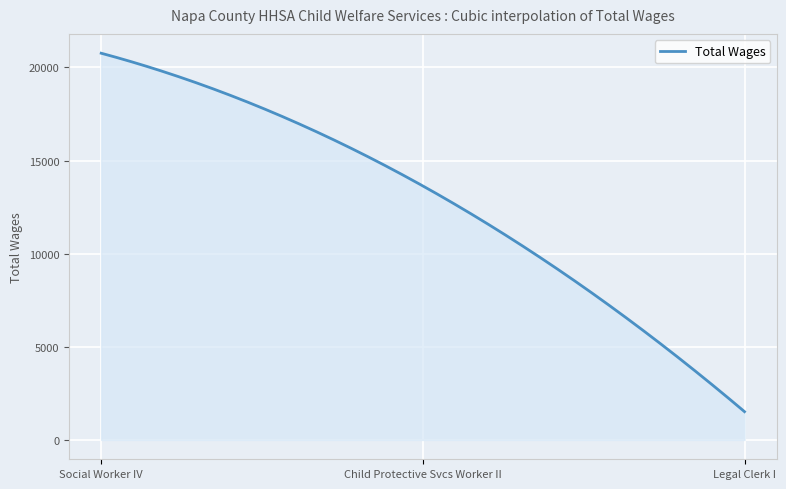

What is the maximum value shown in the chart?

20764.0